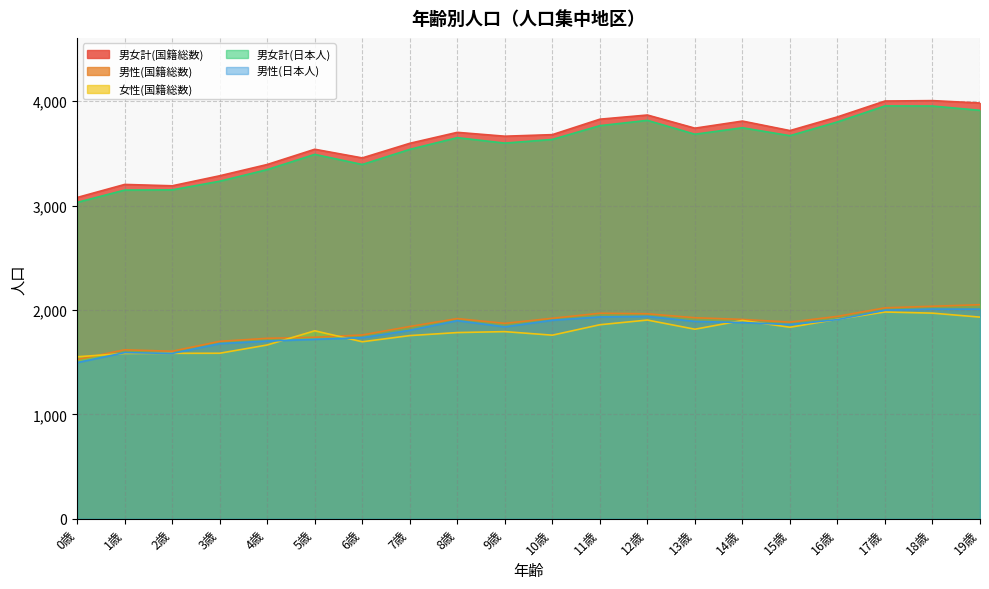

At which category is the sum across all series the highest?

18歳